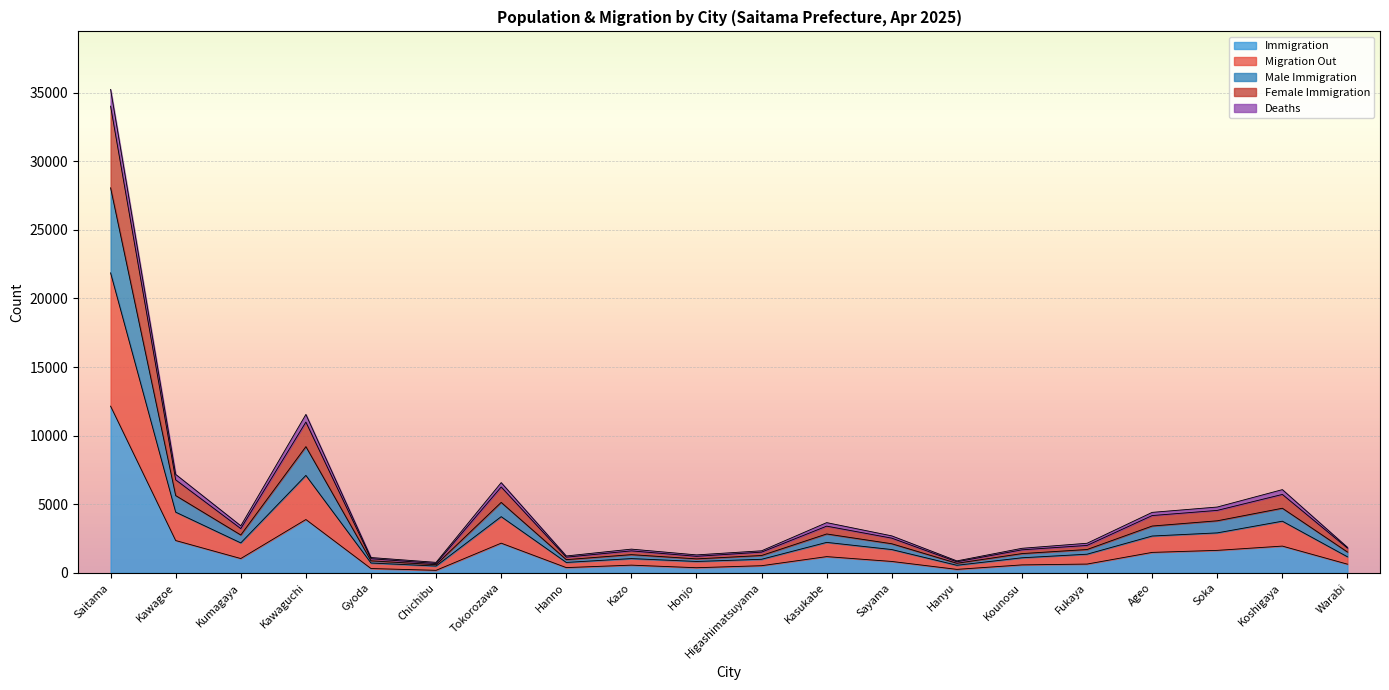

What is the highest value of the Immigration series?

12148